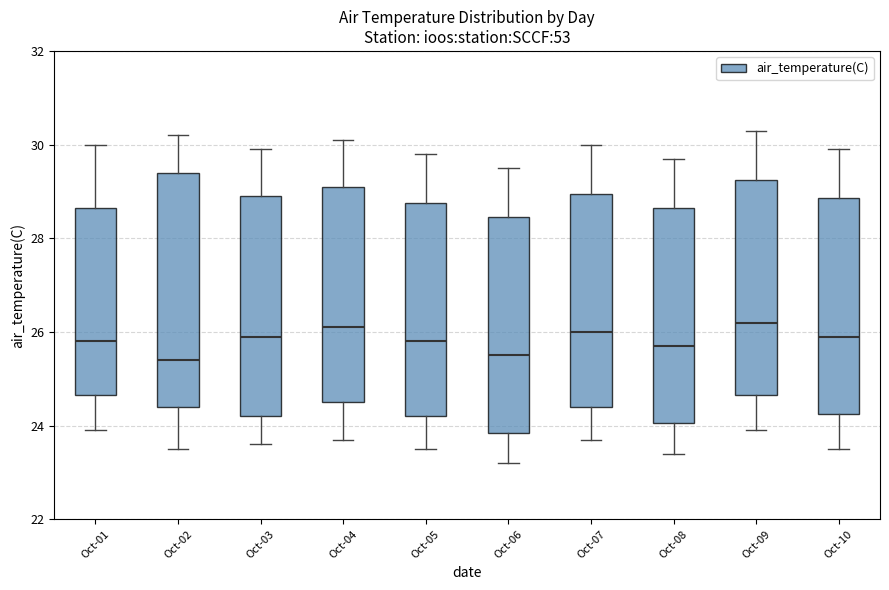

Comparing the boxes themselves (not the whiskers), which one is the tallest?

Oct-02